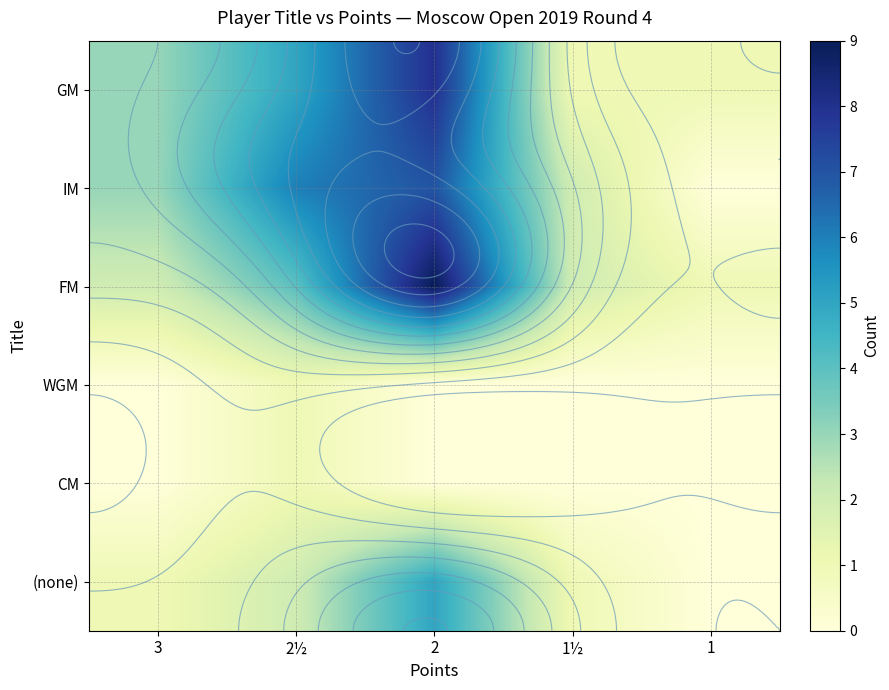

At how many categories does at least one series exceed 0?

5